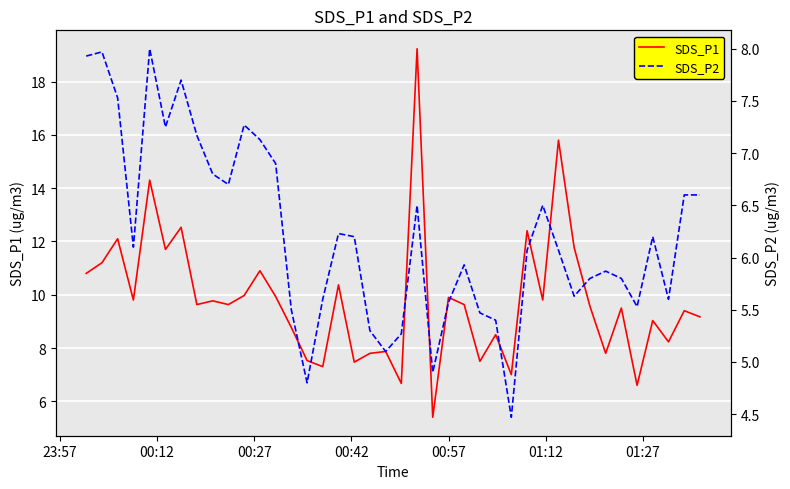

True or false: SDS_P2 and SDS_P1 intersect in this chart.

False